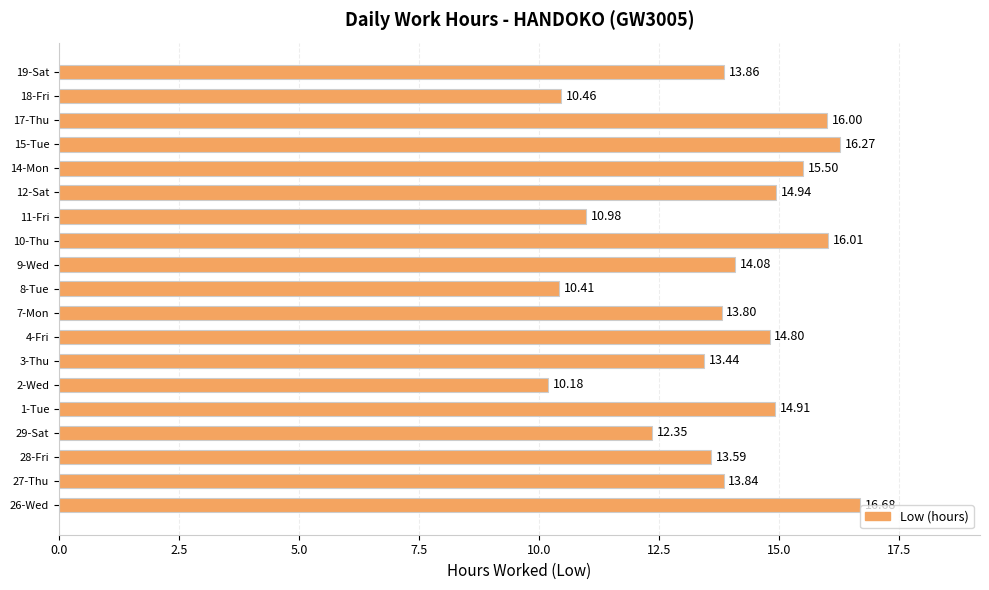

Rank the categories by value from highest to lowest.

26-Wed, 15-Tue, 10-Thu, 17-Thu, 14-Mon, 12-Sat, 1-Tue, 4-Fri, 9-Wed, 19-Sat, 27-Thu, 7-Mon, 28-Fri, 3-Thu, 29-Sat, 11-Fri, 18-Fri, 8-Tue, 2-Wed